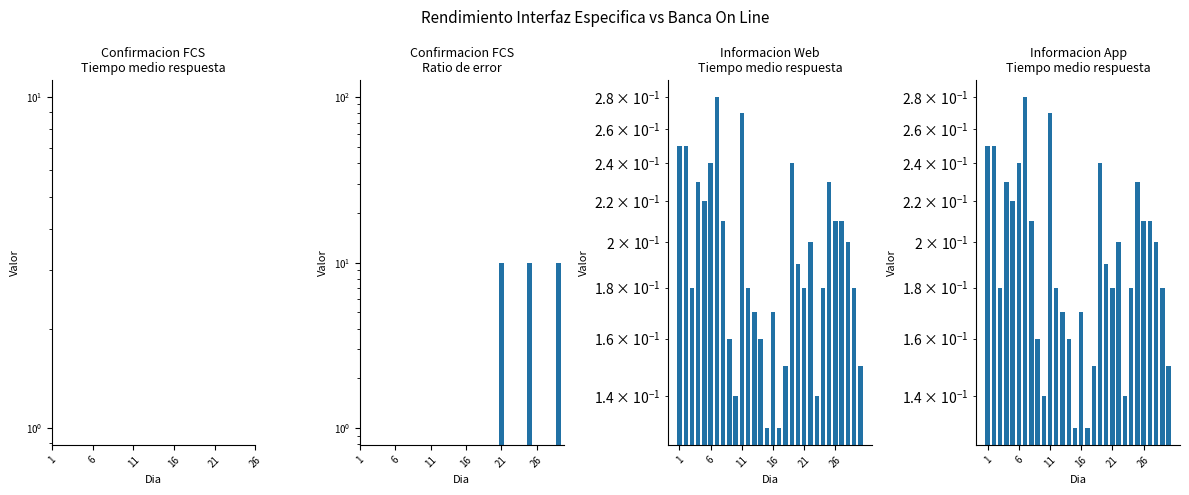

At which category does the chart reach its minimum across all series?

14